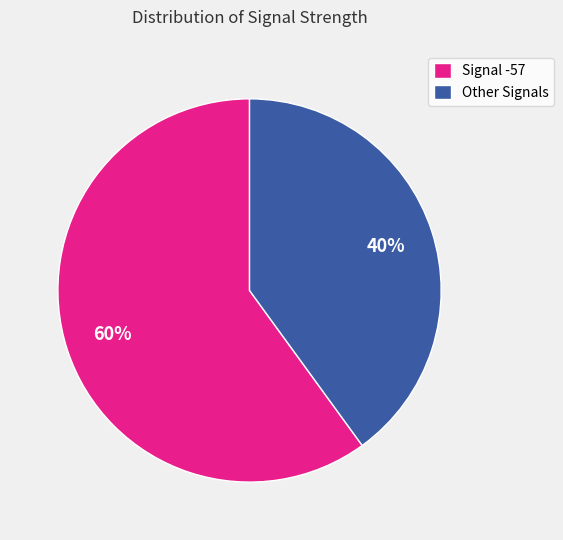

What is the smallest slice in the pie chart?

Other Signals